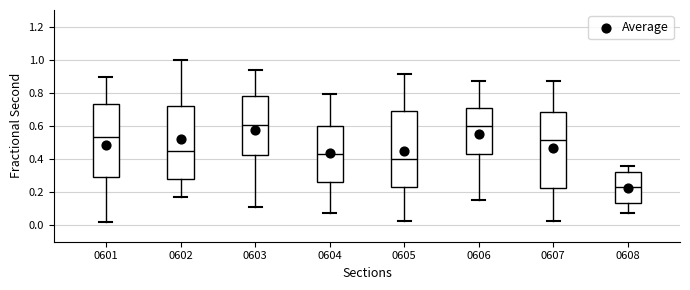

Reading left to right, read every box against the y-axis: the position of its median line, the range the box covers, and the ends of its whiskers. The values are not printed on the chart, so give them approximately, as read against the axis.

0601: median 0.54, box 0.30 to 0.74, whiskers 0.02 to 0.90
0602: median 0.44, box 0.28 to 0.72, whiskers 0.18 to 1.00
0603: median 0.60, box 0.42 to 0.78, whiskers 0.10 to 0.94
0604: median 0.44, box 0.26 to 0.60, whiskers 0.08 to 0.80
0605: median 0.40, box 0.24 to 0.70, whiskers 0.02 to 0.92
0606: median 0.60, box 0.44 to 0.72, whiskers 0.16 to 0.86
0607: median 0.52, box 0.22 to 0.68, whiskers 0.02 to 0.86
0608: median 0.24, box 0.14 to 0.32, whiskers 0.08 to 0.36